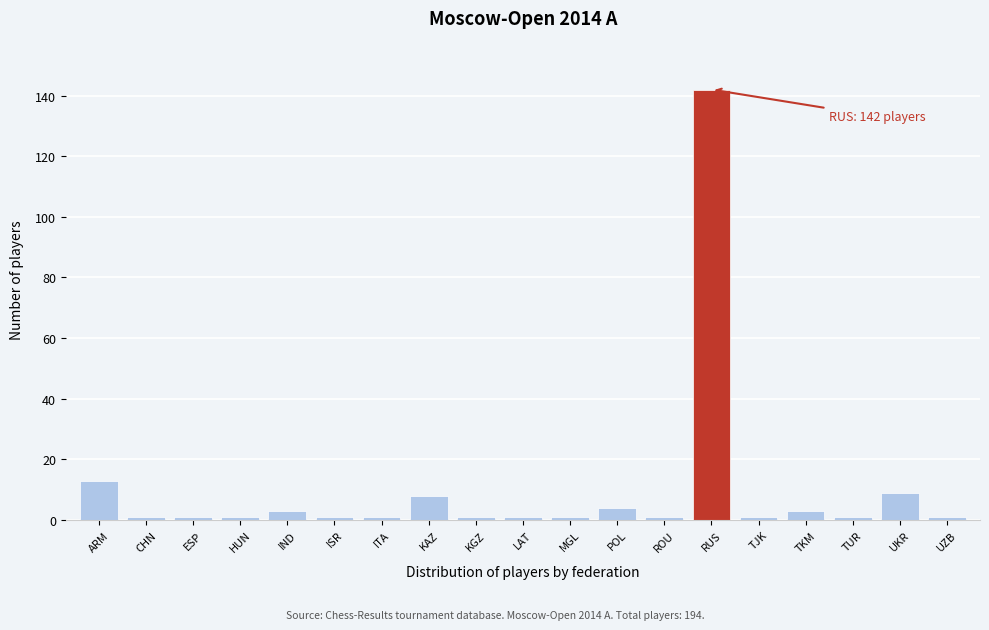

Reading left to right, transcribe all the data shown in this chart.

13	1	1	1	3	1	1	8	1	1	1	4	1	142	1	3	1	9	1